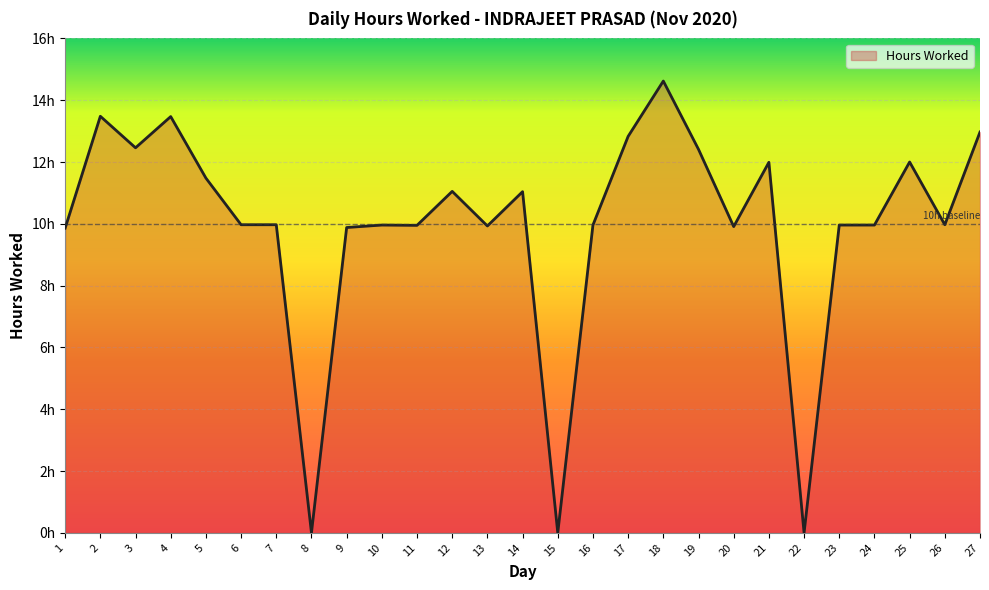

Is this an area chart (filled region under the line)?

Yes